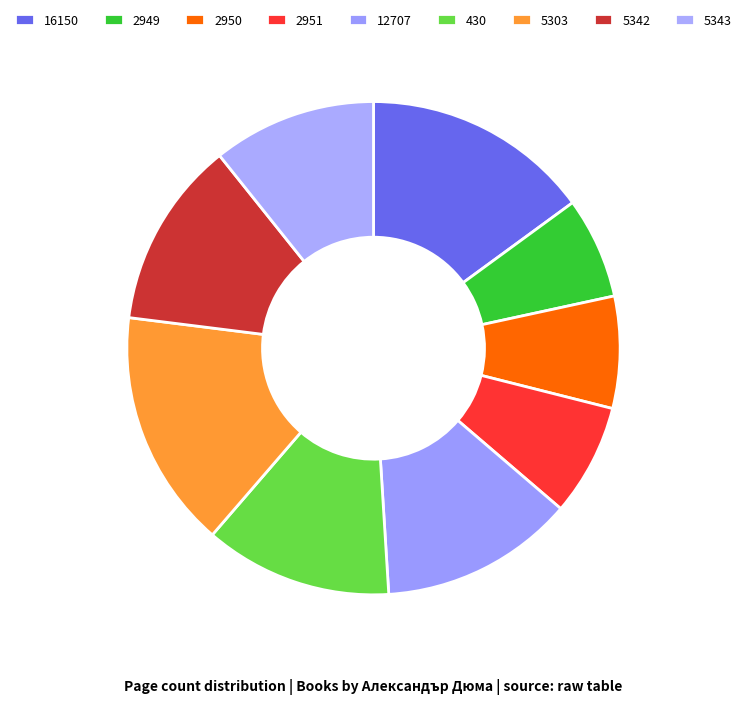

How many segments does this pie chart have?

9